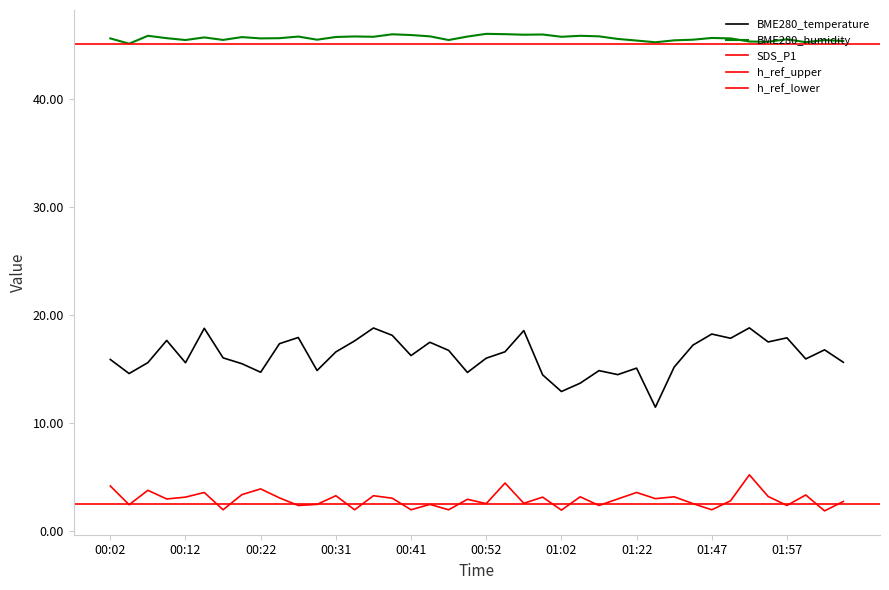

True or false: SDS_P1 has a value of 3.2 at 01:04.

True